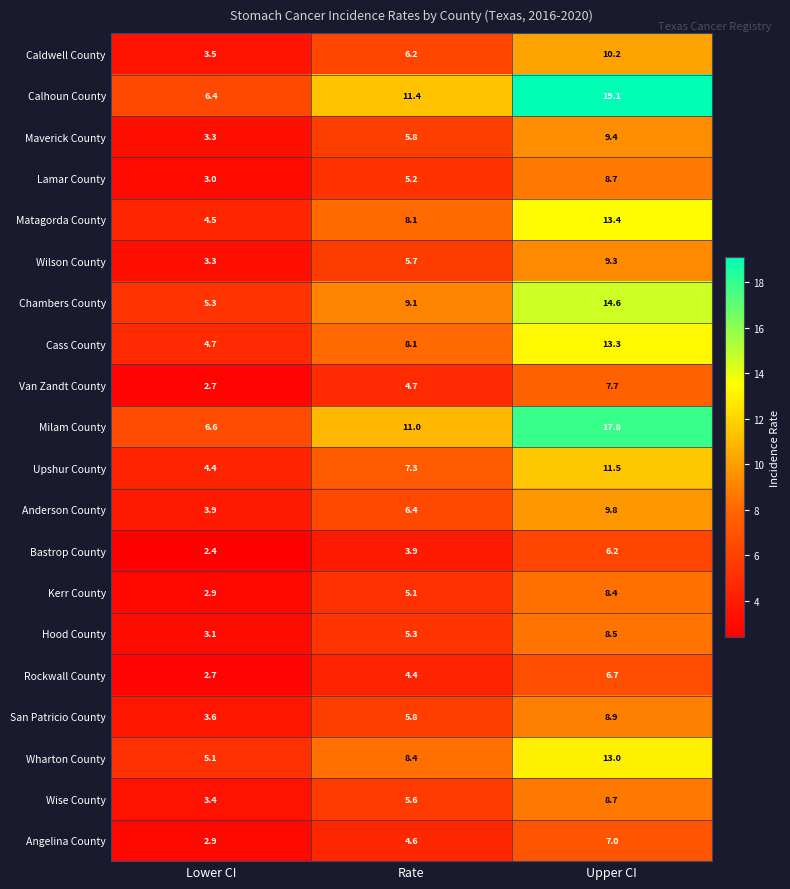

Which series has the largest range (max minus min)?

Calhoun County